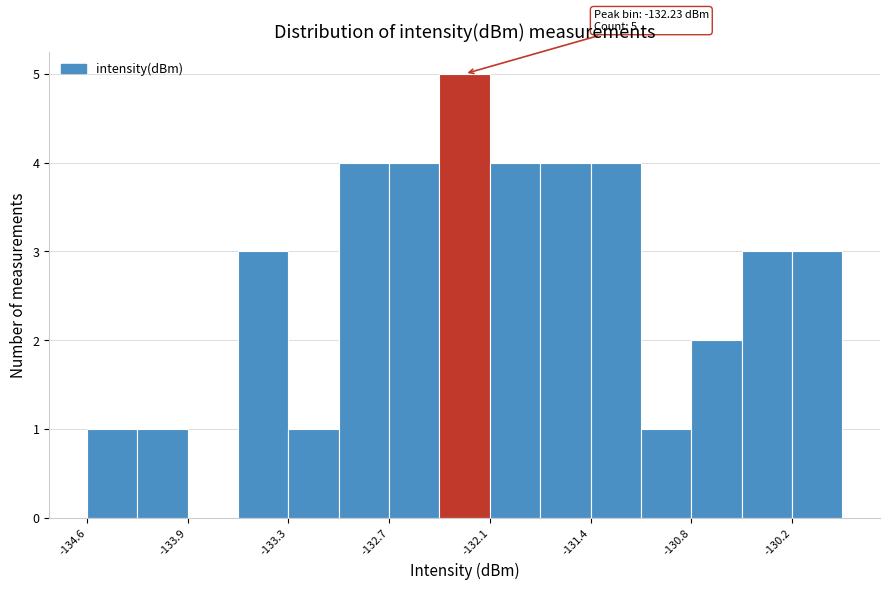

Read against the x-axis, roughly where is the centre of the tallest bar?

-132.2